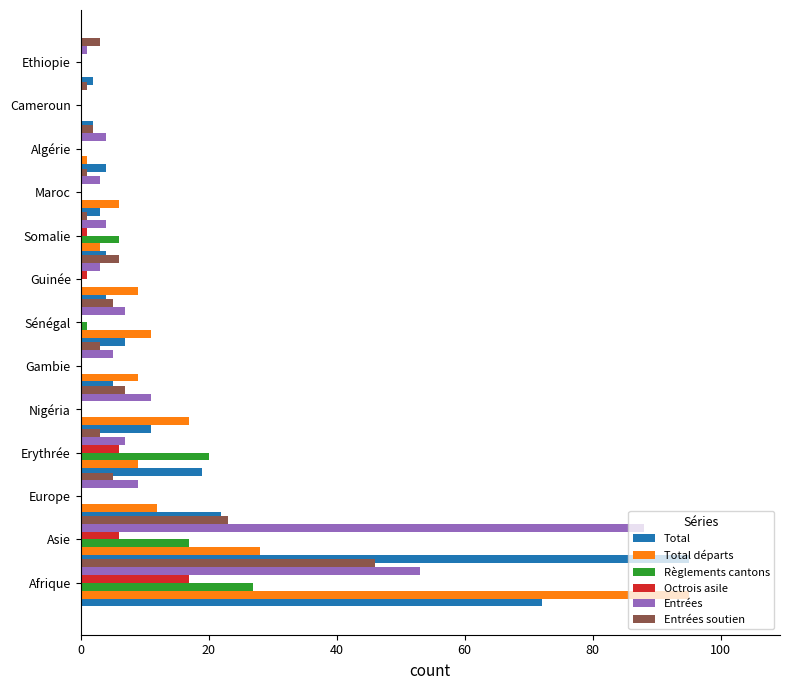

The value of Total départs at Europe is 12. True or false?

True